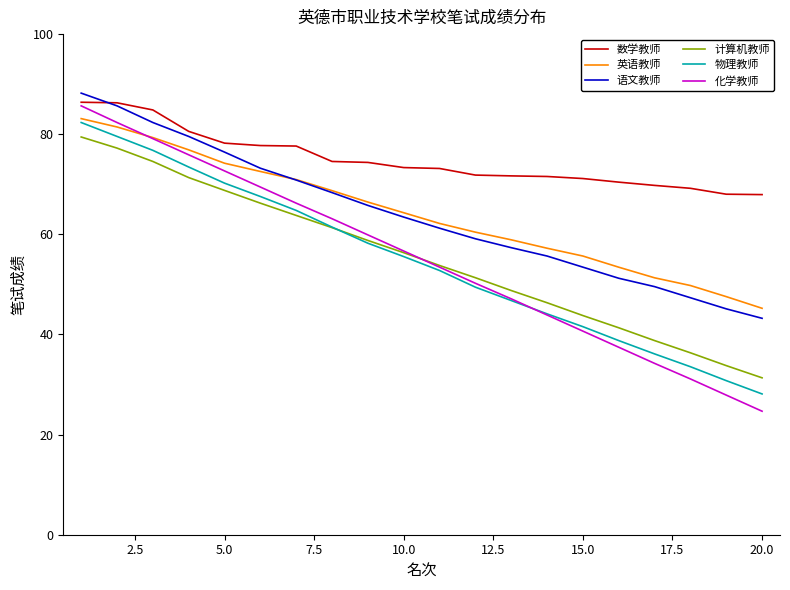

True or false: 计算机教师 and 数学教师 intersect in this chart.

False